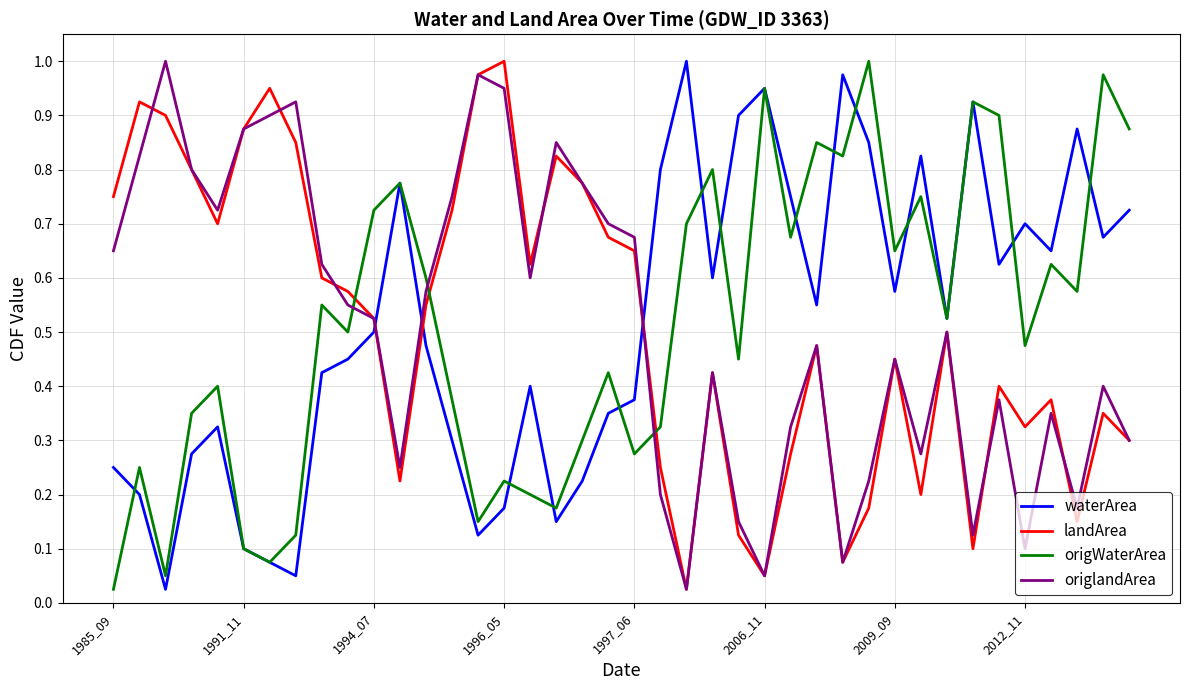

True or false: landArea and origlandArea cross at least once.

True